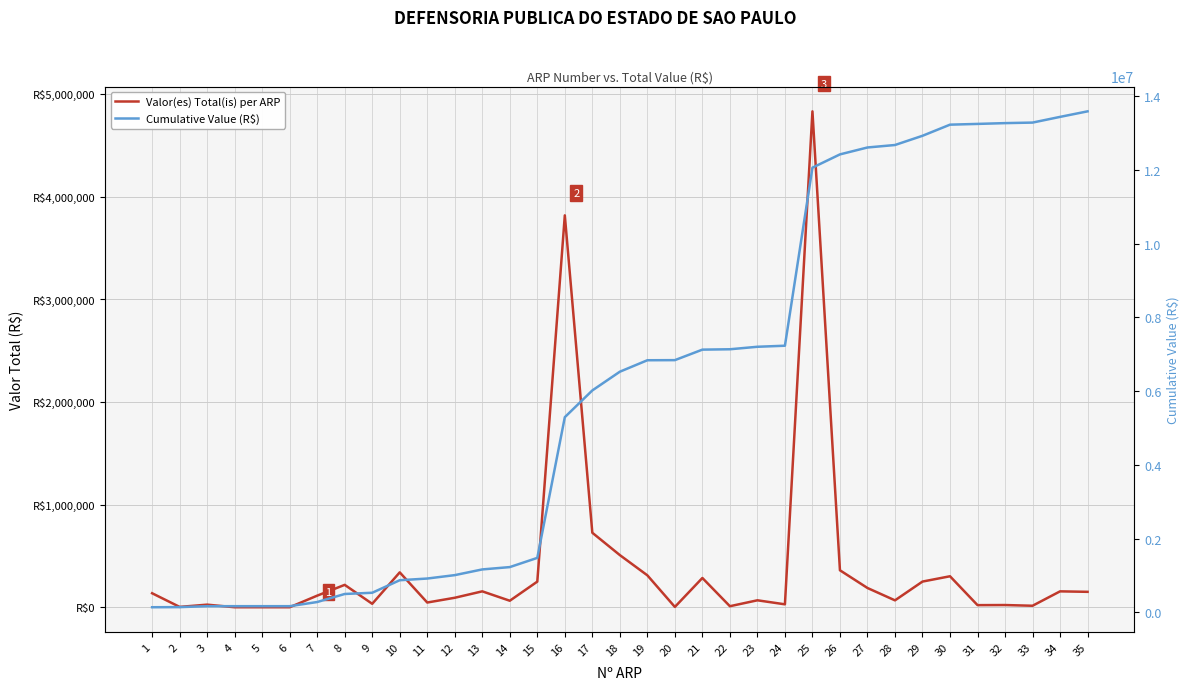

What is the greatest value displayed?

13587795.3